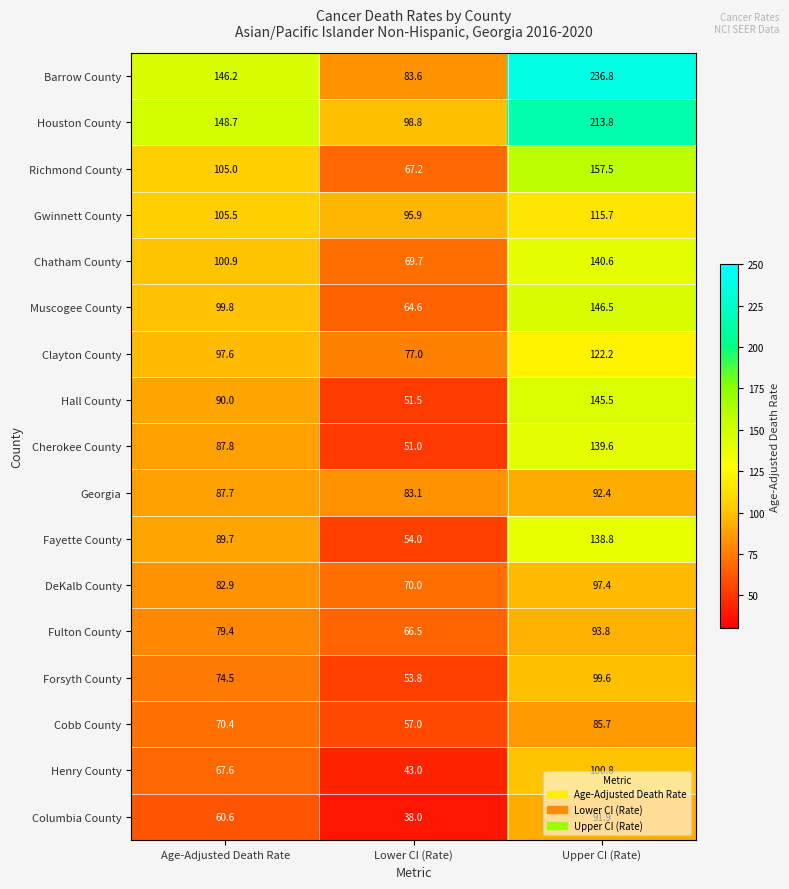

True or false: Henry County has a value of 75.9 at Lower CI (Rate).

False